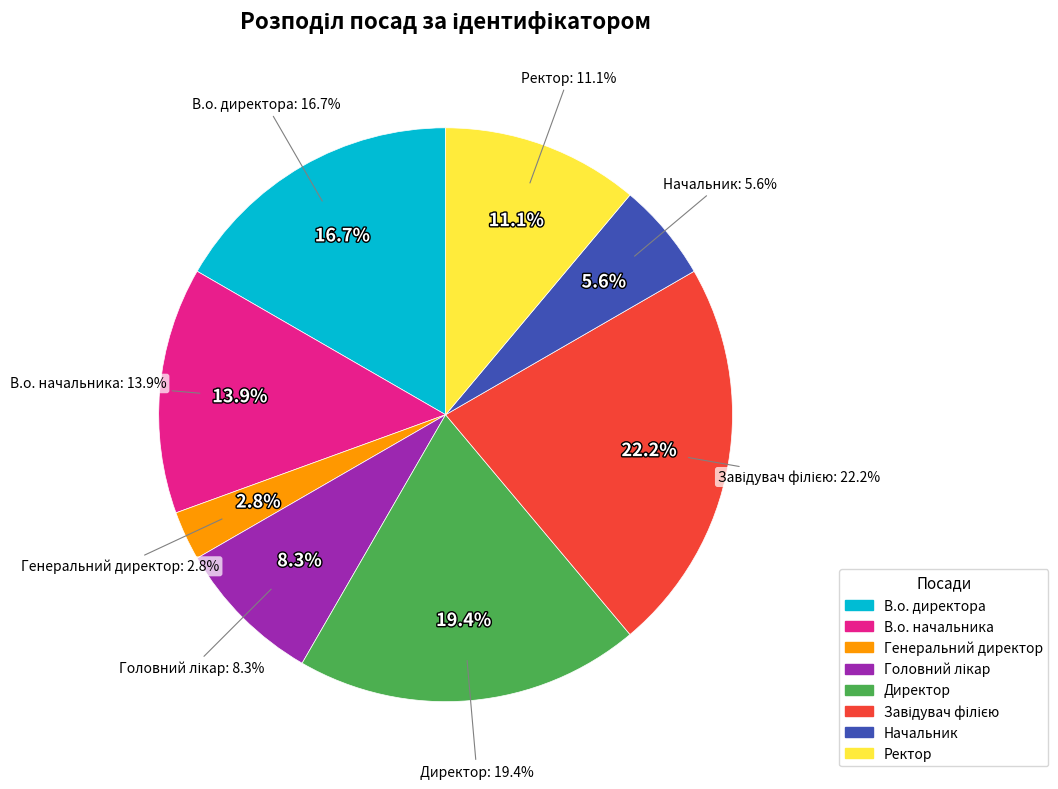

What is the largest slice in the pie chart?

Завідувач філією